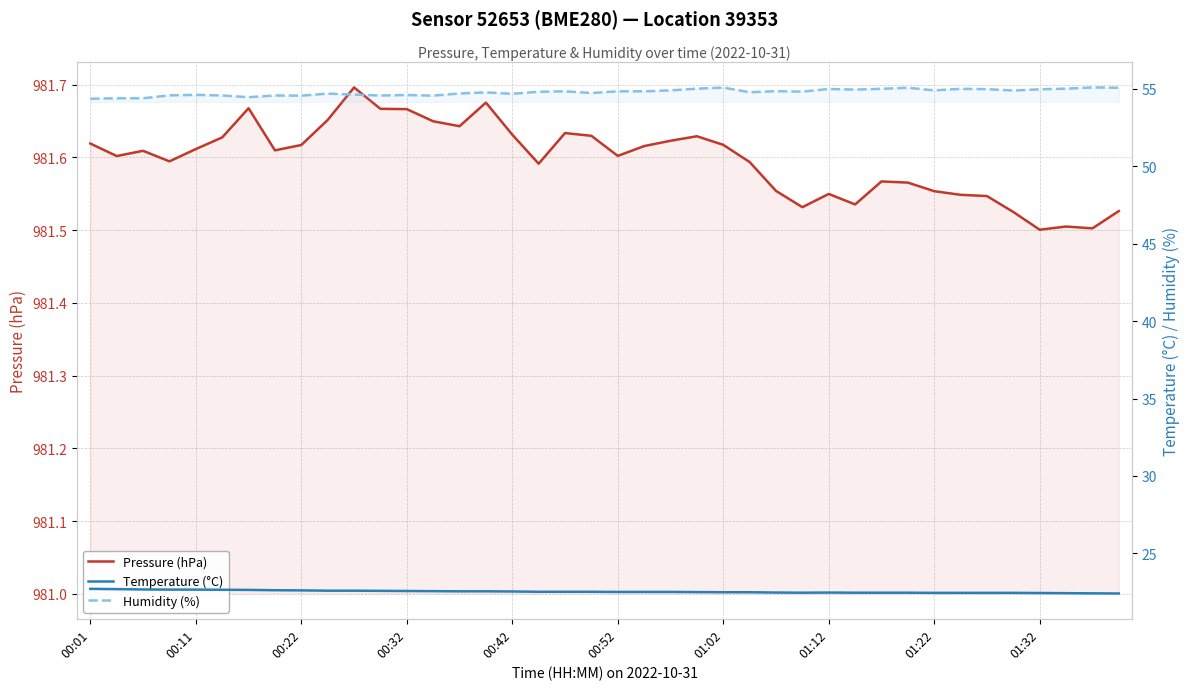

True or false: Pressure (hPa) and Temperature (°C) cross at least once.

False